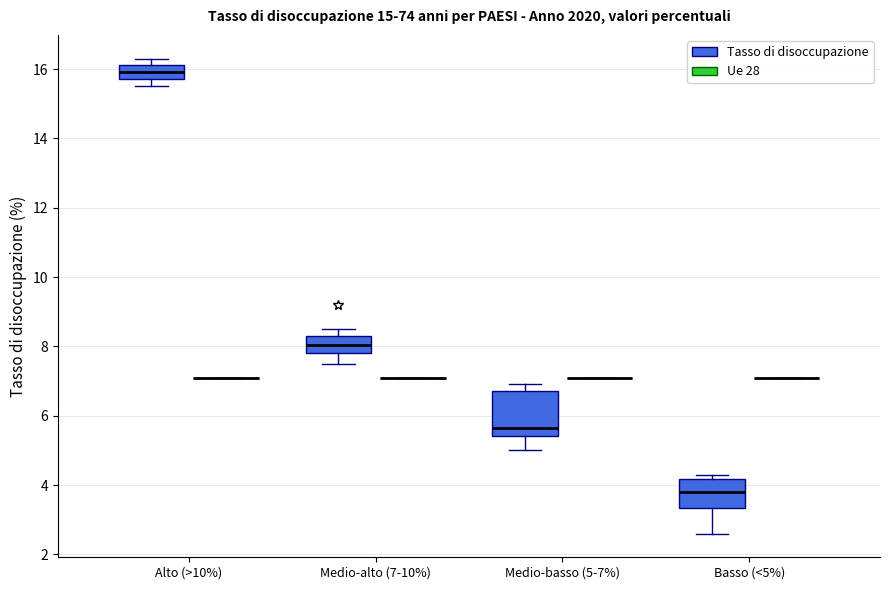

Reading left to right, read every box against the y-axis: the position of its median line, the range the box covers, and the ends of its whiskers. The values are not printed on the chart, so give them approximately, as read against the axis.

Alto (>10%) (Tasso di disoccupazione): median 16.0, box 15.8 to 16.2, whiskers 15.6 to 16.4
Alto (>10%) (Ue 28): box collapsed to a line at 7.2, whiskers 7.2 to 7.2
Medio-alto (7-10%) (Tasso di disoccupazione): median 8.0, box 7.8 to 8.4, whiskers 7.6 to 8.6
Medio-alto (7-10%) (Ue 28): box collapsed to a line at 7.2, whiskers 7.2 to 7.2
Medio-basso (5-7%) (Tasso di disoccupazione): median 5.6, box 5.4 to 6.8, whiskers 5.0 to 7.0
Medio-basso (5-7%) (Ue 28): box collapsed to a line at 7.2, whiskers 7.2 to 7.2
Basso (<5%) (Tasso di disoccupazione): median 3.8, box 3.4 to 4.2, whiskers 2.6 to 4.4
Basso (<5%) (Ue 28): box collapsed to a line at 7.2, whiskers 7.2 to 7.2